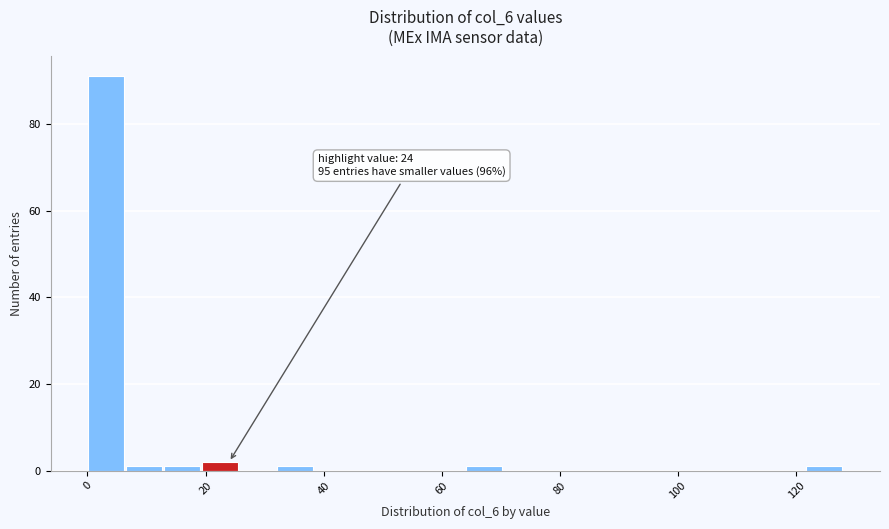

Around what value on the x-axis is the tallest bar? Give the approximate position of its centre, as read against the axis.

4